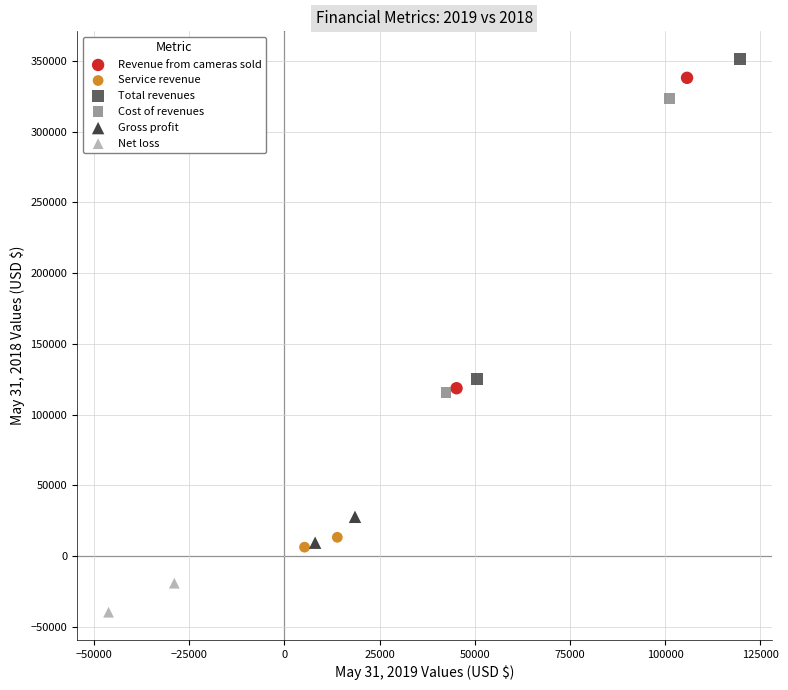

What are all the series names shown in the legend?

Revenue from cameras sold, Service revenue, Total revenues, Cost of revenues, Gross profit, Net loss